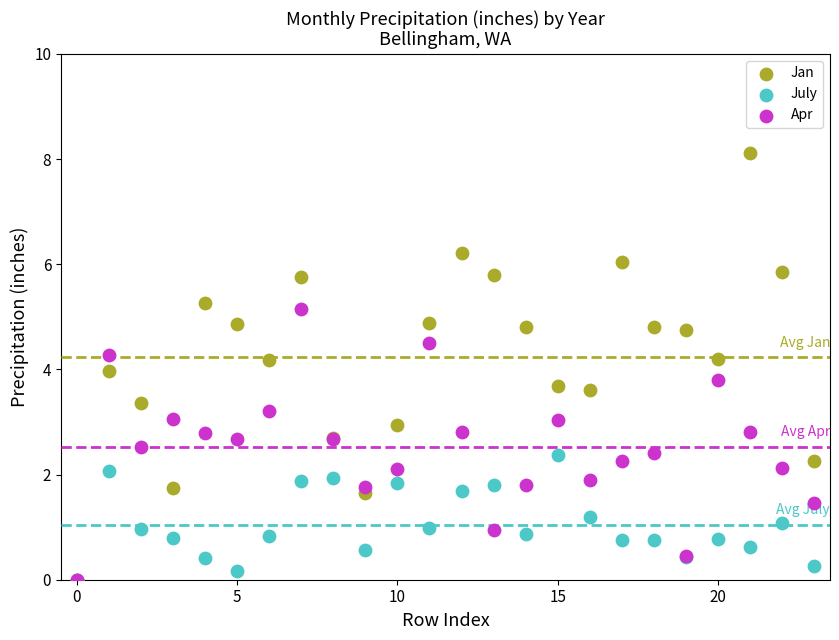

What are all the series names shown in the legend?

Jan, July, Apr